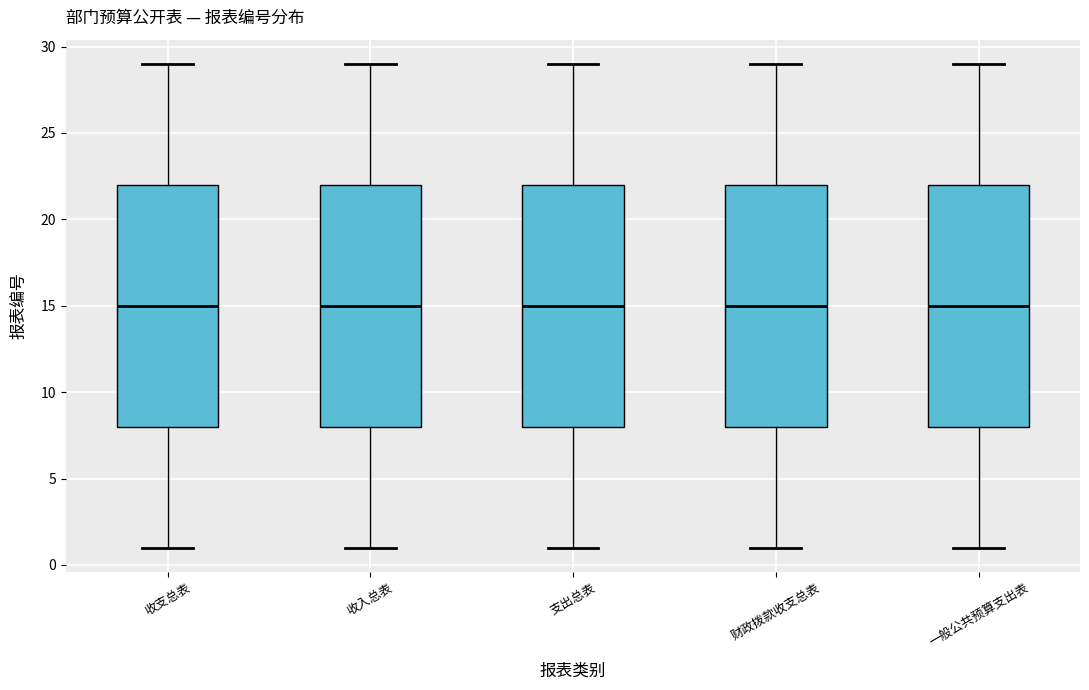

Reading left to right, transcribe this box plot: for each box, give where its median line is, the range the box spans, and where its two whiskers end, as read against the y-axis. The values are not printed on the chart, so give them approximately, as read against the axis.

收支总表: median 15, box 8 to 22, whiskers 1 to 29
收入总表: median 15, box 8 to 22, whiskers 1 to 29
支出总表: median 15, box 8 to 22, whiskers 1 to 29
财政拨款收支总表: median 15, box 8 to 22, whiskers 1 to 29
一般公共预算支出表: median 15, box 8 to 22, whiskers 1 to 29